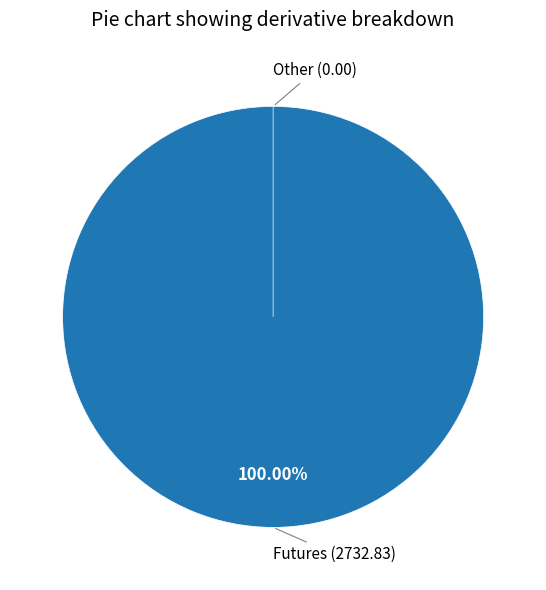

Does Other represent more than half of the total?

No